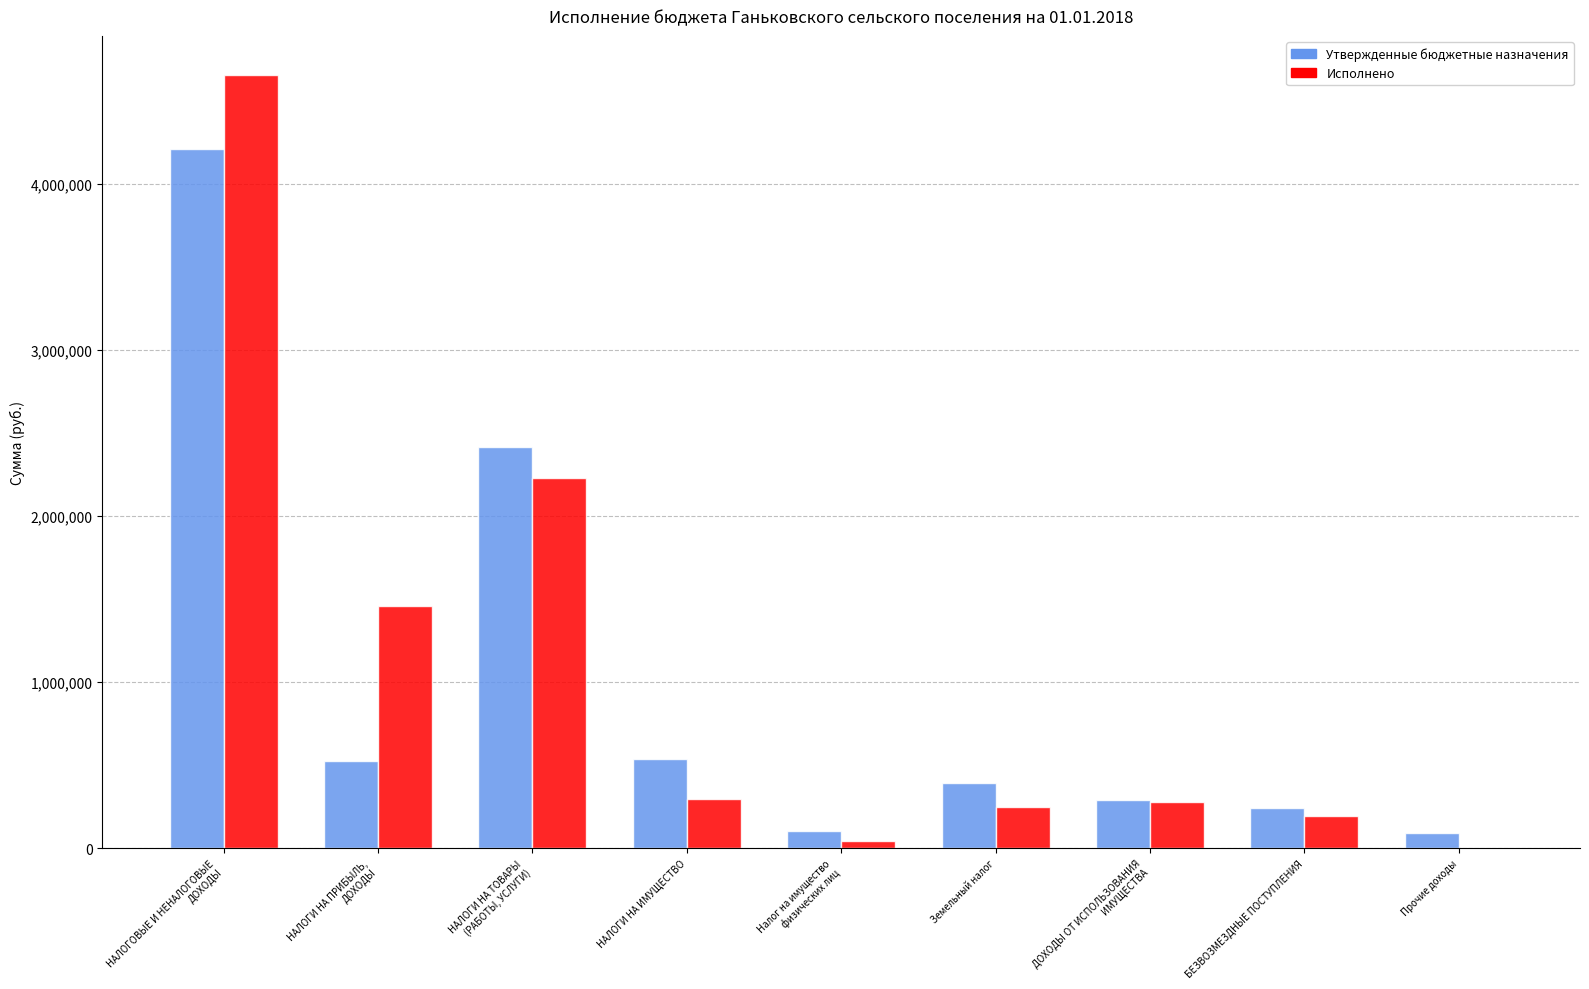

Where is Утвержденные бюджетные назначения nearest to the value 2149790?

НАЛОГИ НА ТОВАРЫ
(РАБОТЫ, УСЛУГИ)